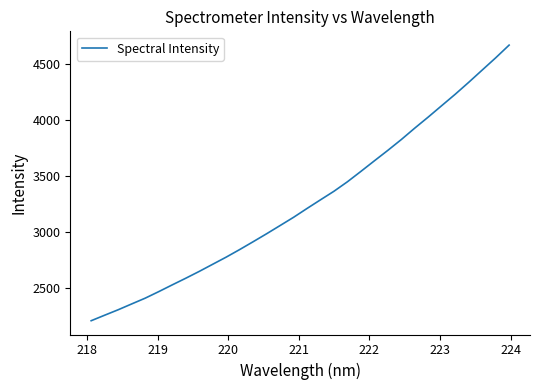

Reading right to left, what are all the values shown in this chart?

4665.7	4552.1	4443.2	4334.0	4227.9	4126.7	4025.0	3926.4	3824.4	3727.9	3634.6	3540.4	3447.8	3363.2	3286.8	3209.6	3130.8	3057.3	2984.1	2912.9	2843.0	2775.6	2712.0	2648.2	2587.3	2528.2	2468.0	2410.0	2358.7	2306.8	2258.3	2209.1